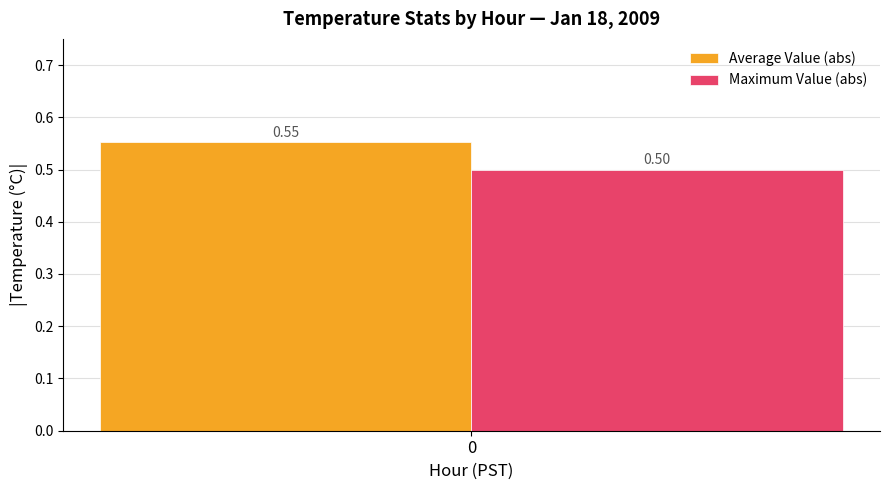

Which series has the largest range (max minus min)?

Average Value (abs)